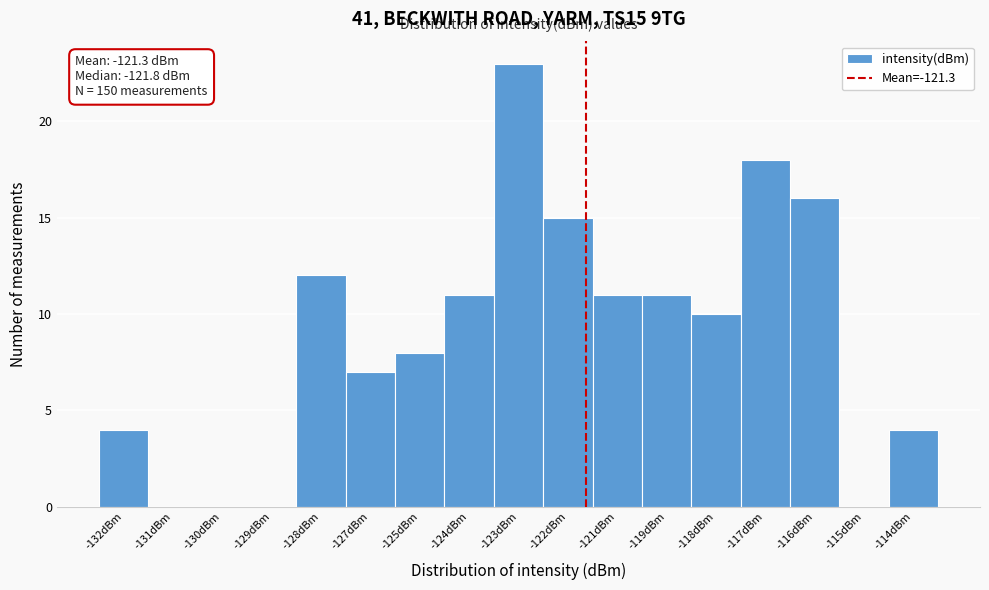

Reading left to right, extract all data points from this chart.

-132dBm=4	-131dBm=0	-130dBm=0	-129dBm=0	-128dBm=12	-127dBm=7	-125dBm=8	-124dBm=11	-123dBm=23	-122dBm=15	-121dBm=11	-119dBm=11	-118dBm=10	-117dBm=18	-116dBm=16	-115dBm=0	-114dBm=4